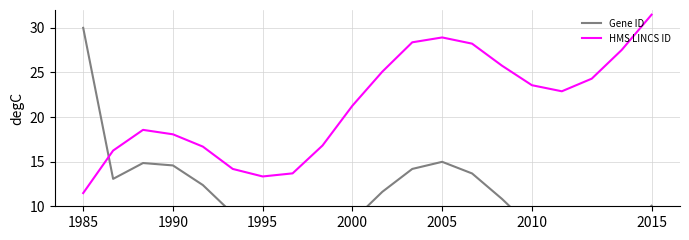

Where is the first local minimum for HMS LINCS ID?

1995